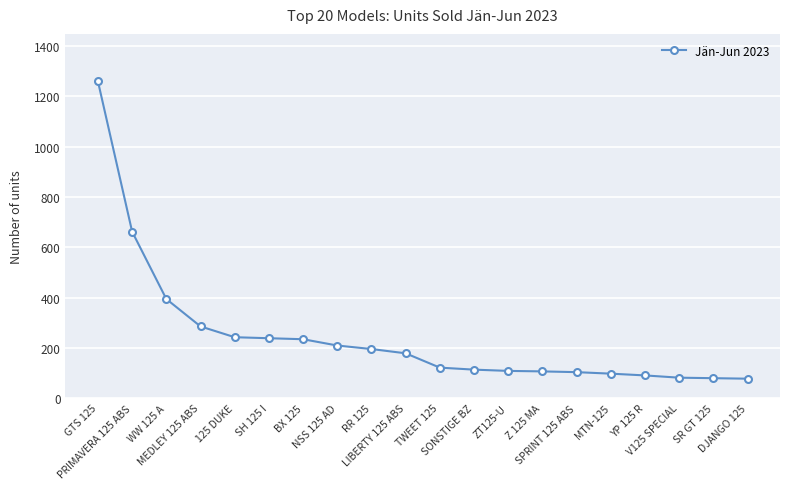

What is the difference between the maximum and second lowest values?

1181